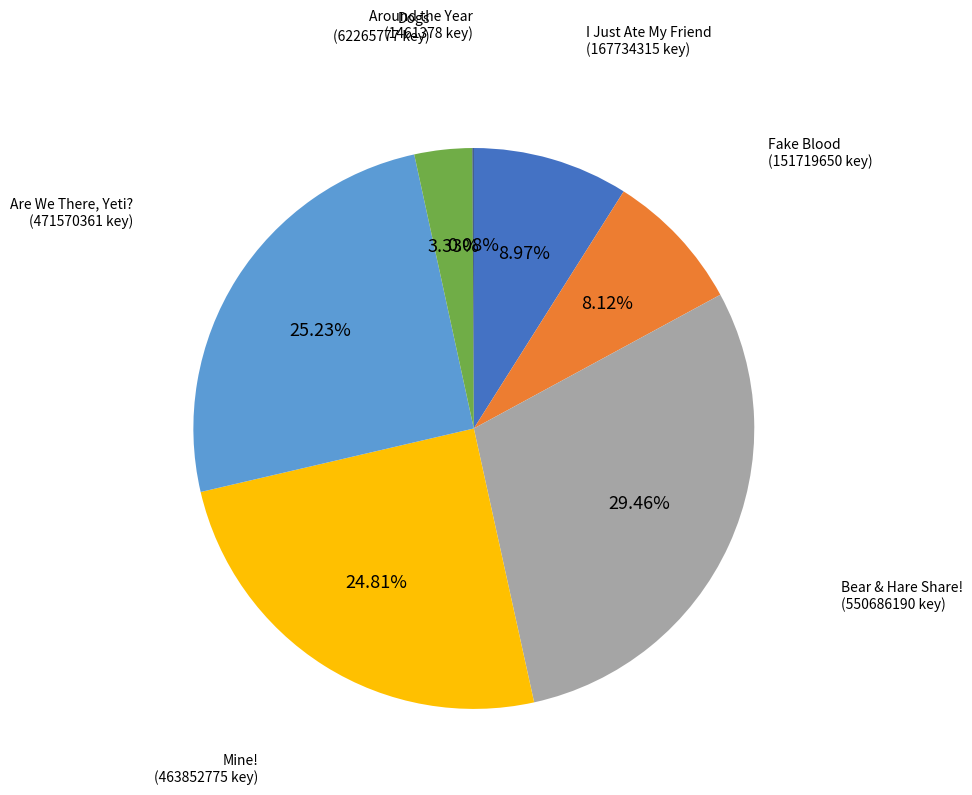

Is there any slice that represents more than half of the pie?

No